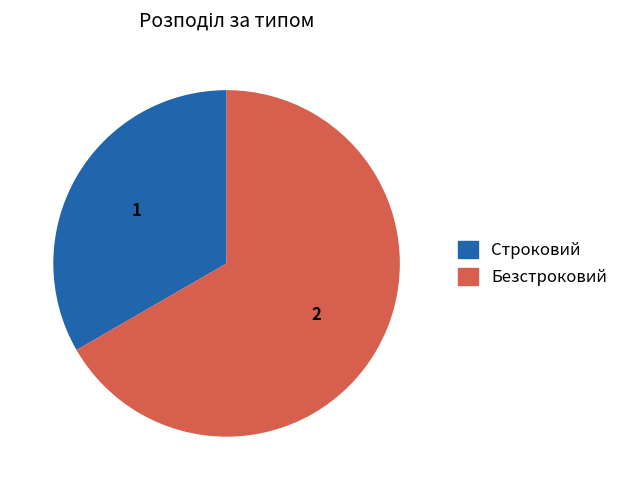

Count the number of slices in the pie.

2